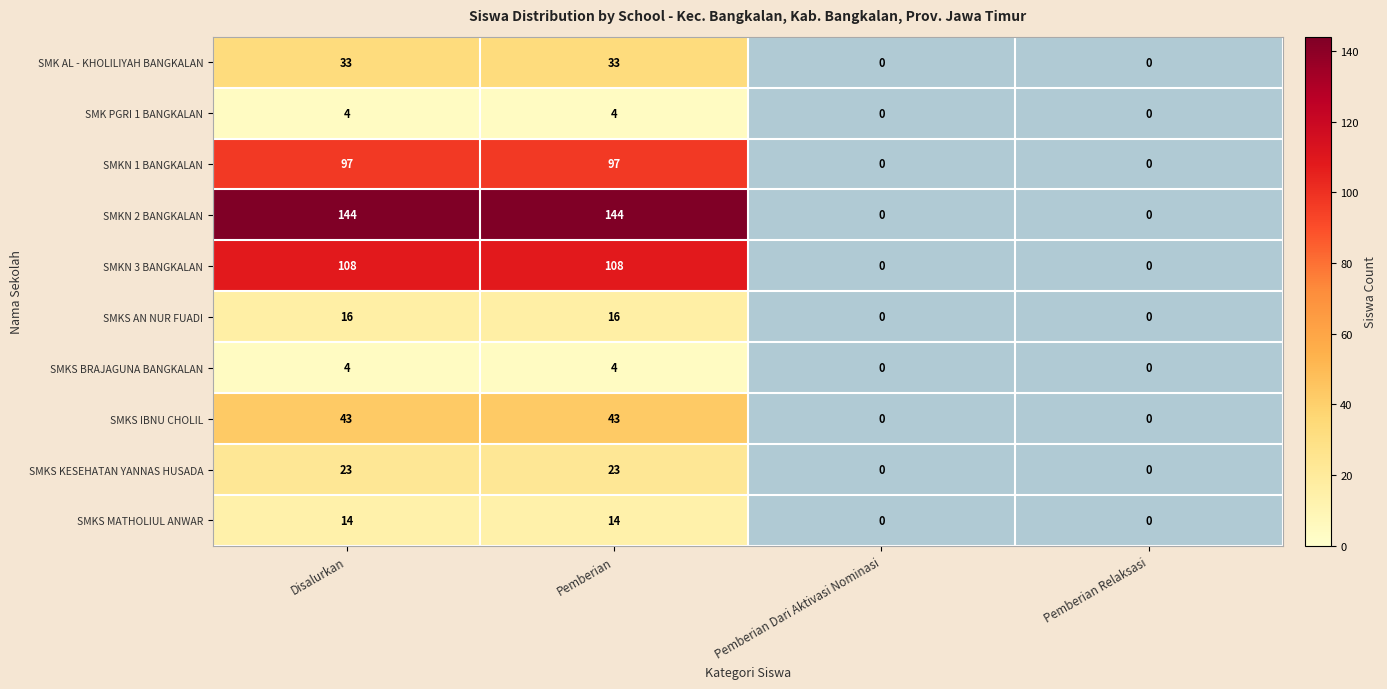

What is the spread (max minus min) of values at Pemberian?

140